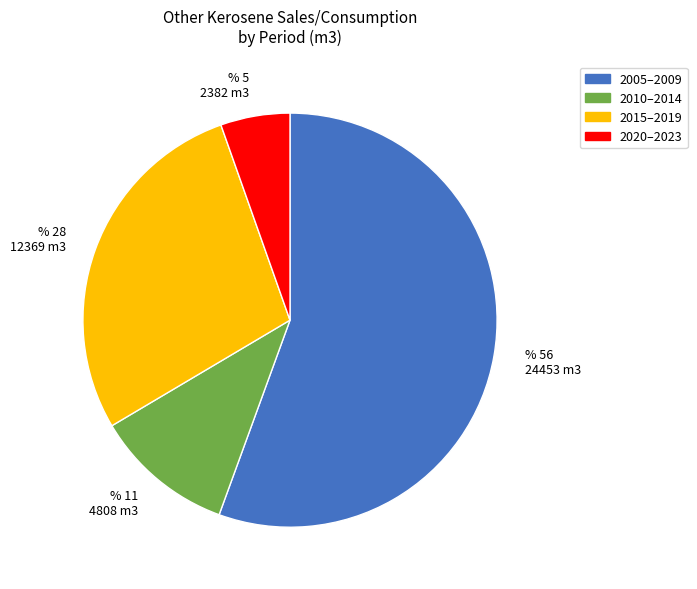

Which has a higher value, % 5 2382 m3 or % 28 12369 m3?

% 28 12369 m3